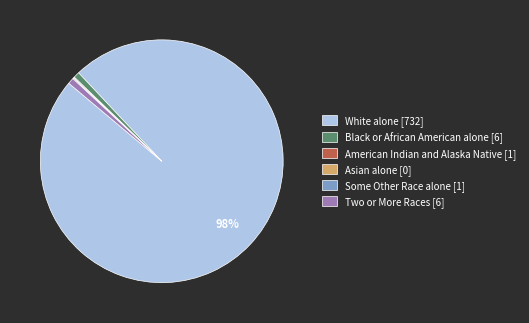

Is it true that White alone [732] is 98% of the pie?

True